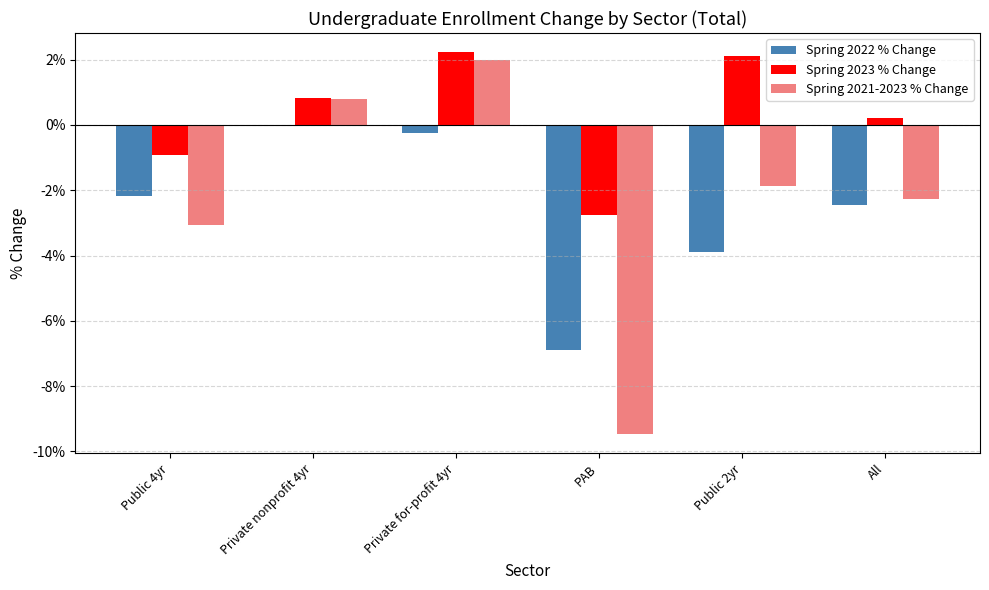

Reading right to left, what are all the values shown in this chart?

Spring 2022 % Change: -0.0	-0.0	-0.1	-0.0	-0.0	-0.0
Spring 2023 % Change: 0.0	0.0	-0.0	0.0	0.0	-0.0
Spring 2021-2023 % Change: -0.0	-0.0	-0.1	0.0	0.0	-0.0